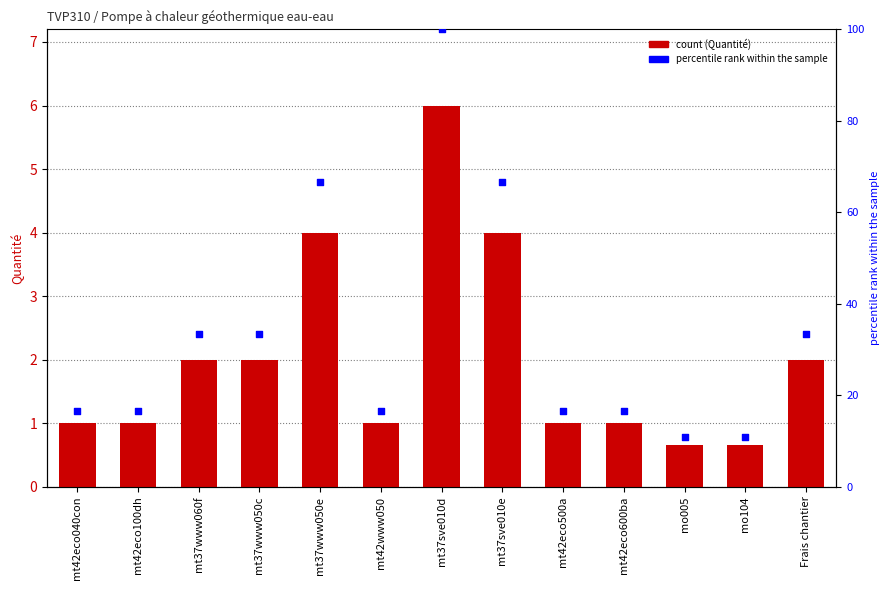

Which series reaches the maximum Y coordinate?

percentile rank within the sample